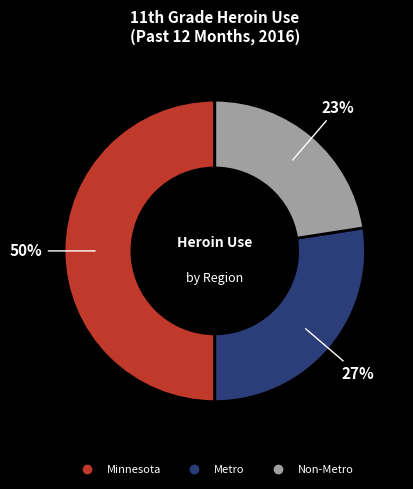

Which slice is the smallest?

Non-Metro